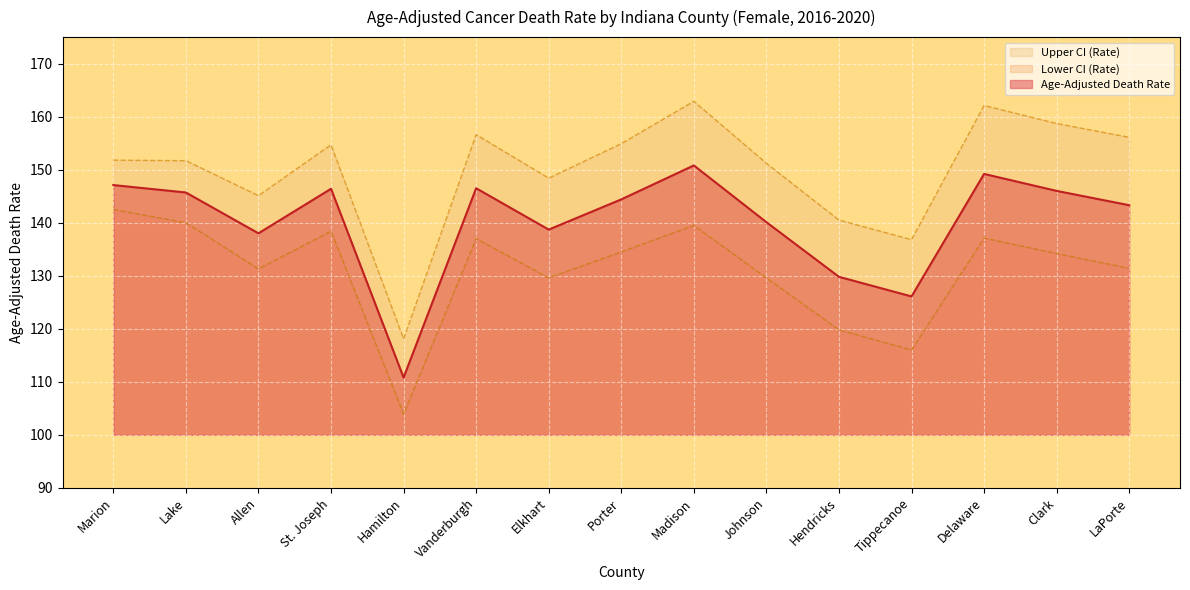

True or false: Upper CI (Rate) and Age-Adjusted Death Rate cross at least once.

False